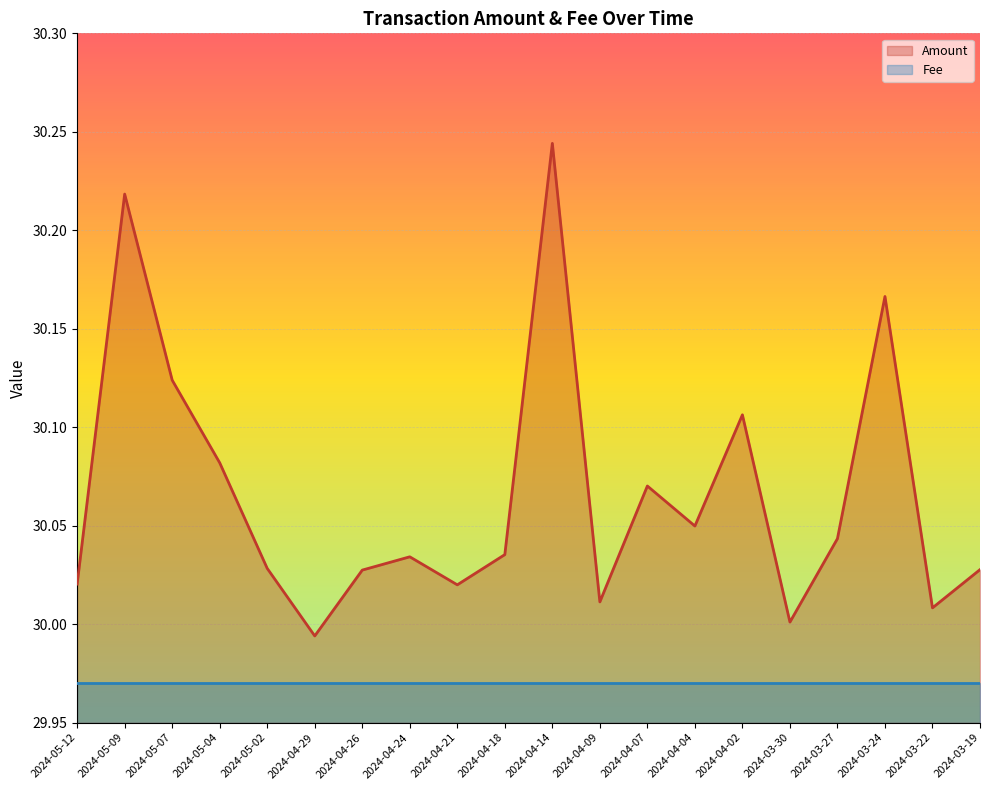

Is it true that the value at 2024-05-09 is 30.2?

True